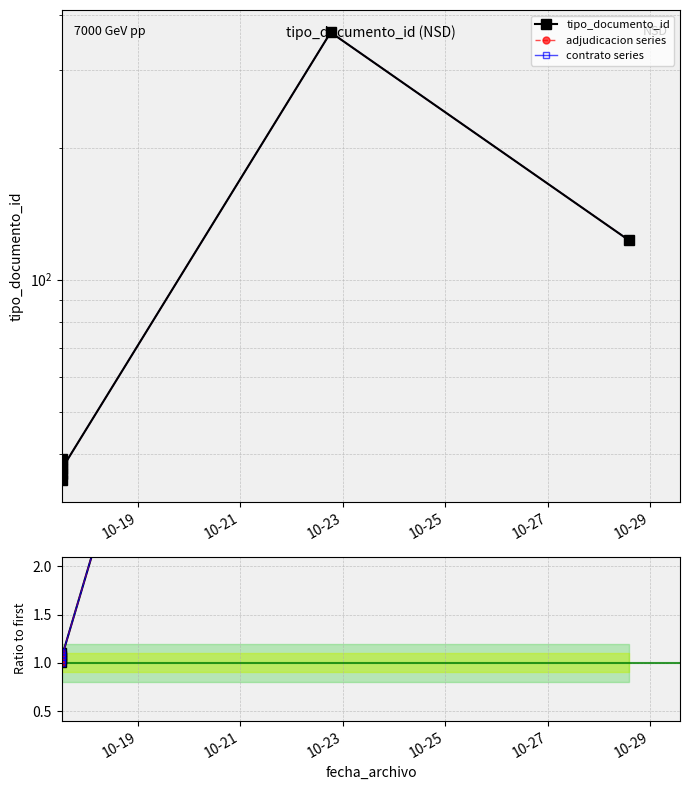

Which series has the widest spread of values?

tipo_documento_id